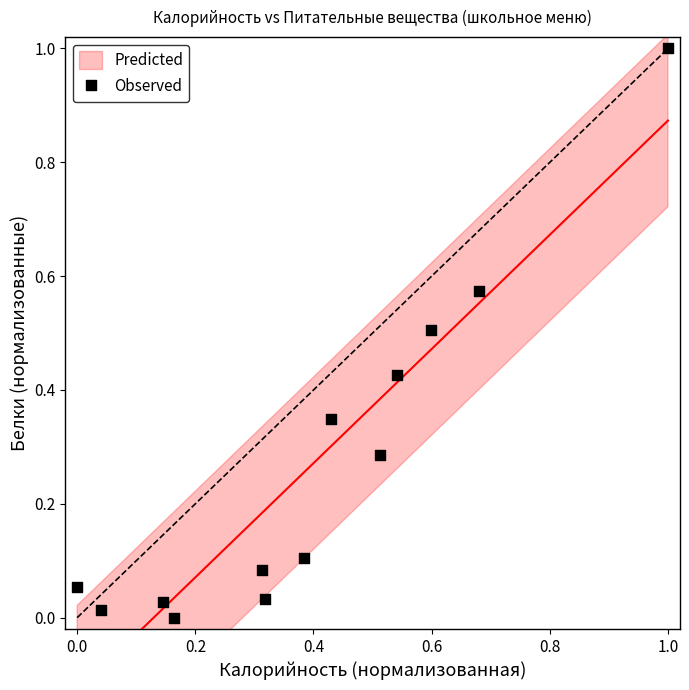

What is the range of Y values (max minus min)?

1.0